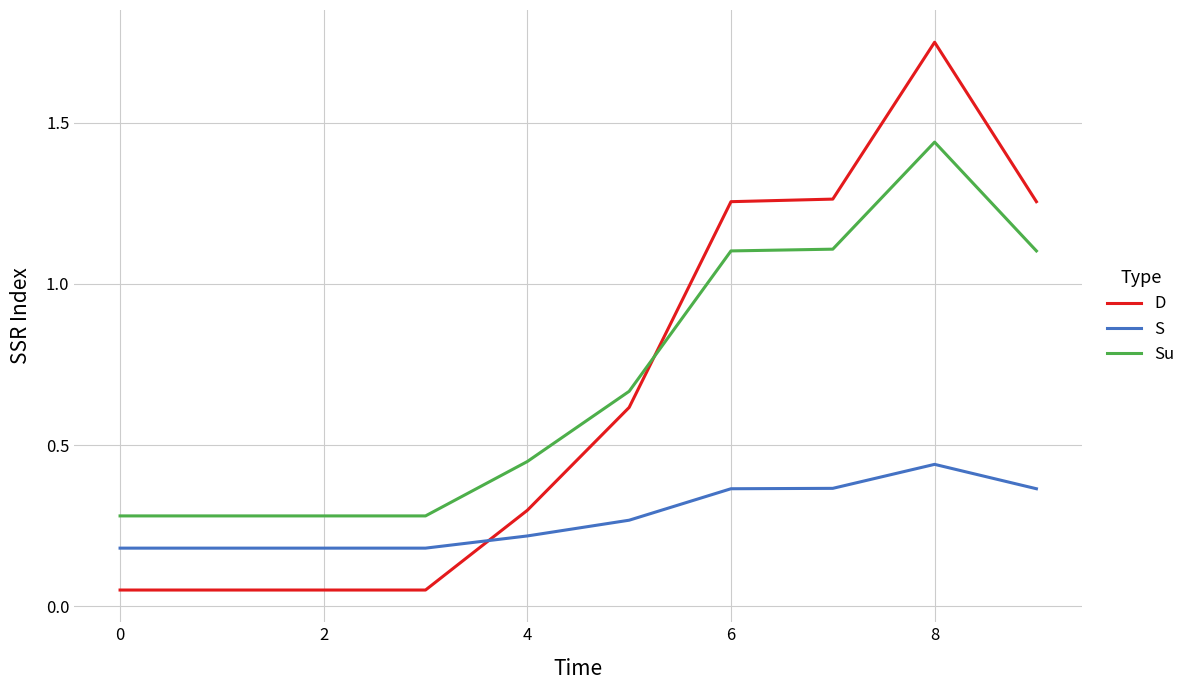

Does the chart have visible grid lines?

Yes